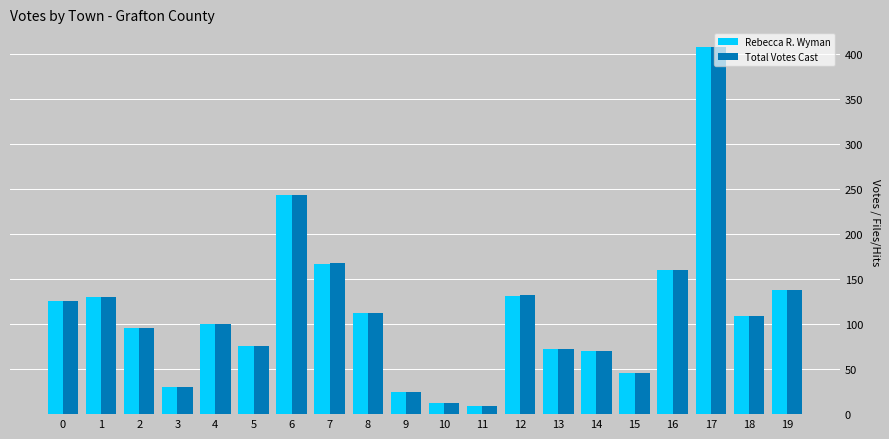

What is the sum of all Rebecca R. Wyman values?

2260